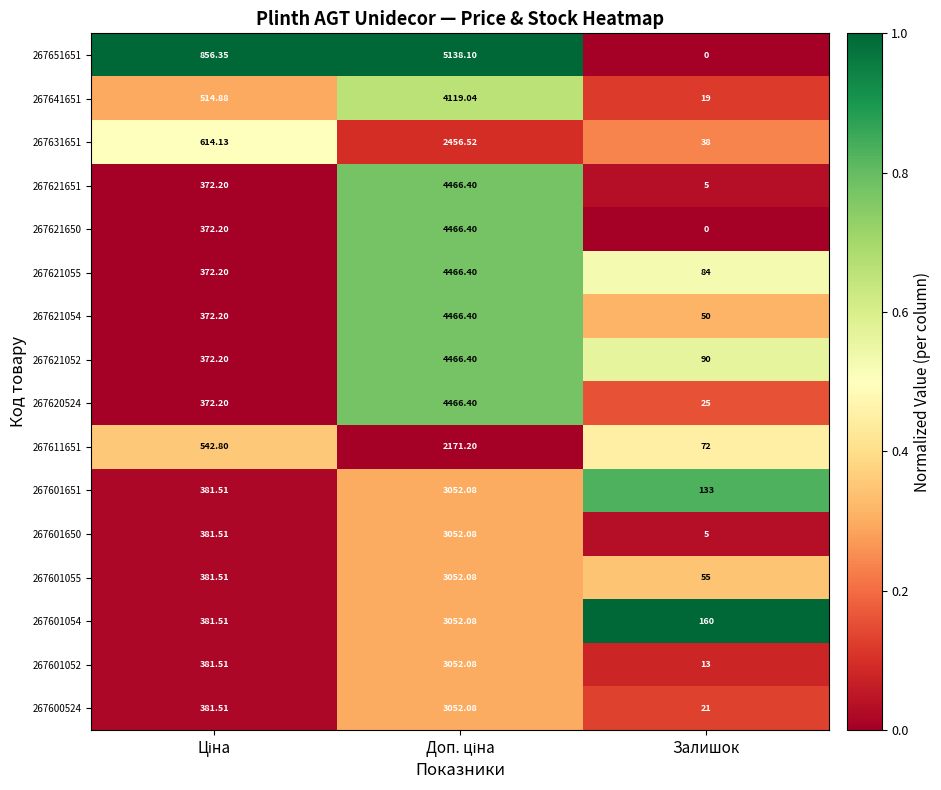

Which label corresponds to the smallest value in the chart?

Залишок